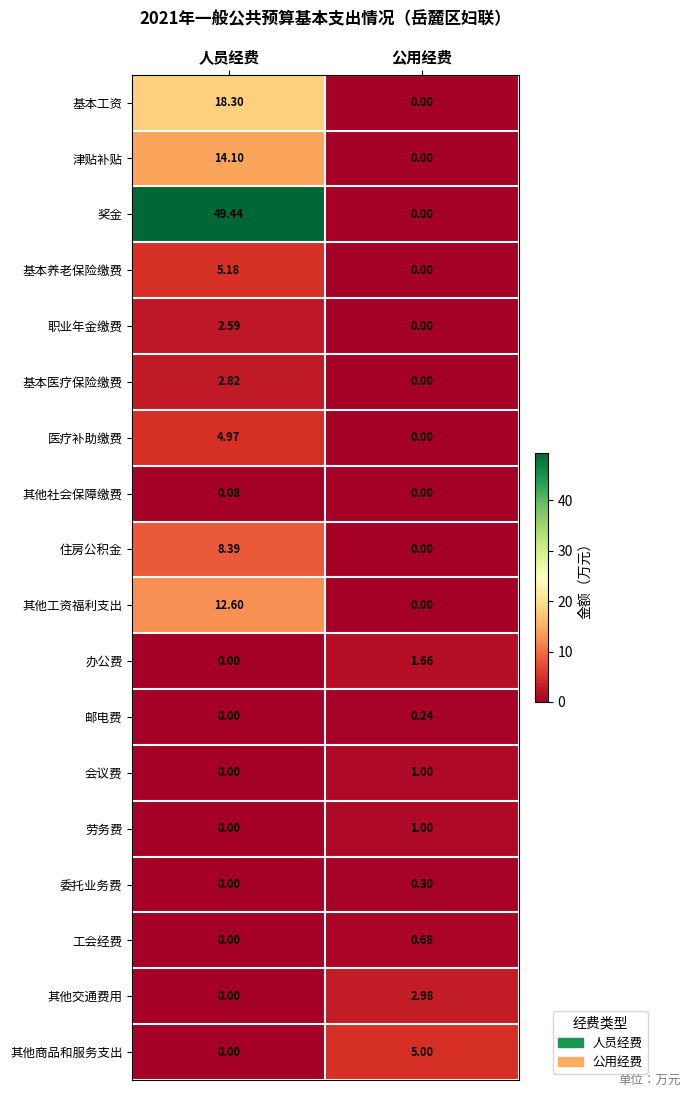

Which series changed the most between 人员经费 and 公用经费?

奖金